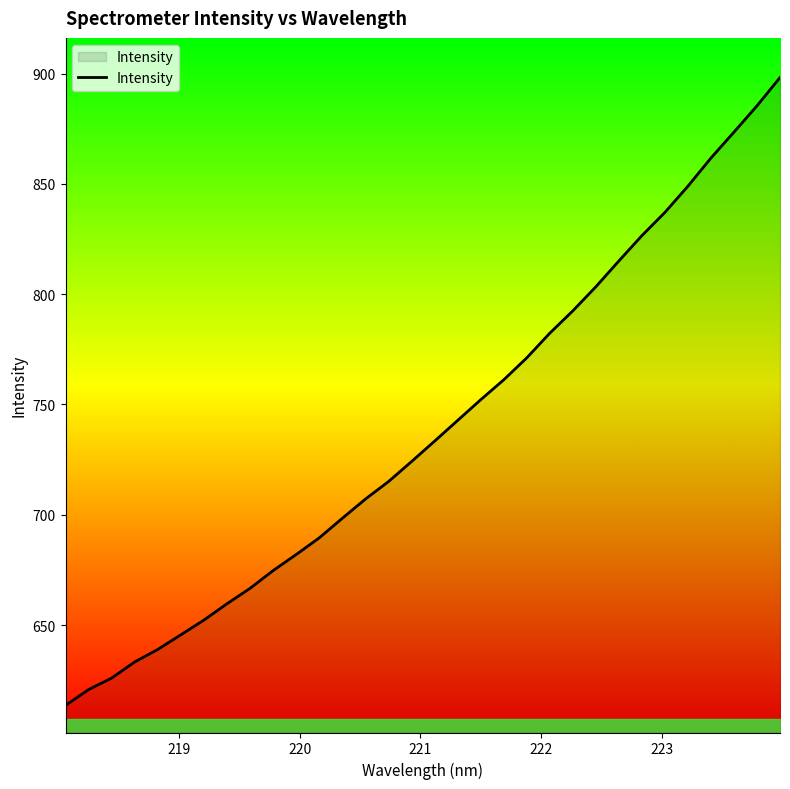

What is the smallest value displayed?

613.5